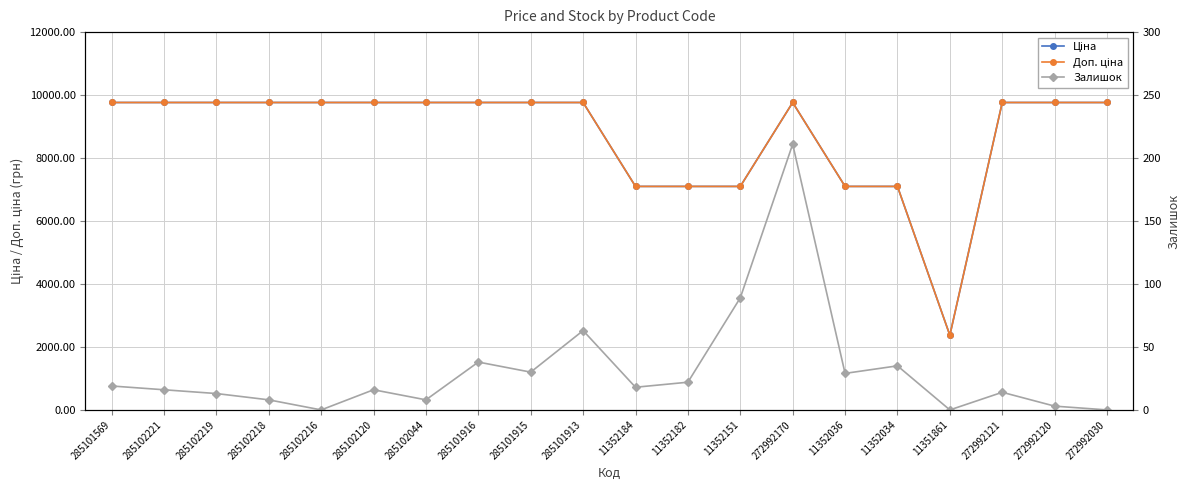

What position from the right is 285101913?

11